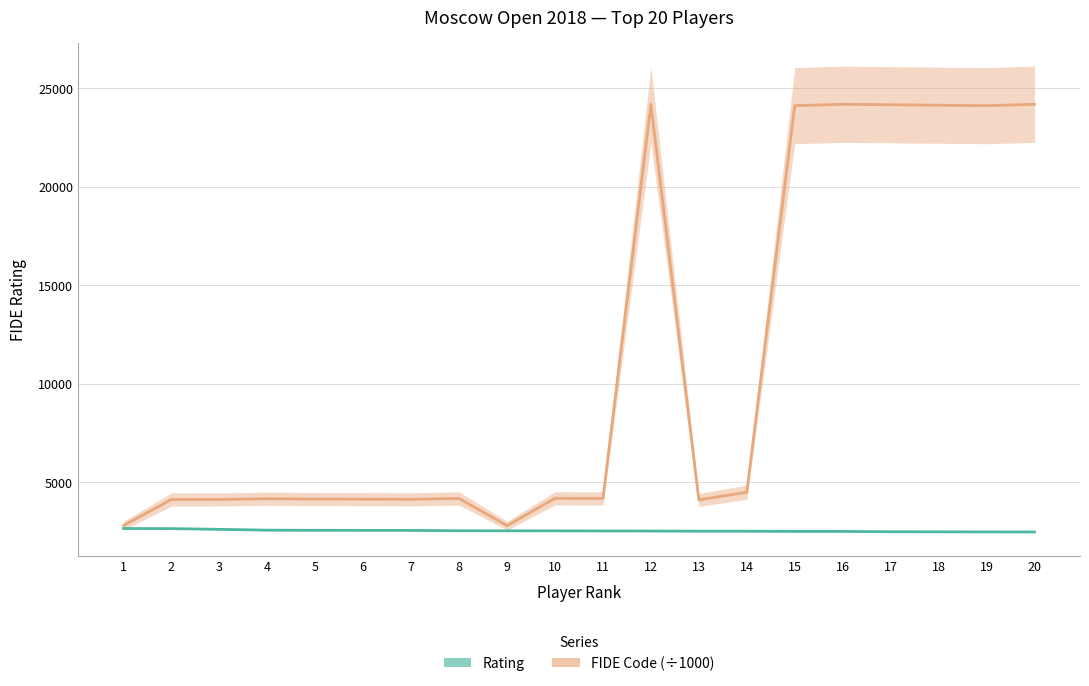

How many lines are shown in the chart?

2